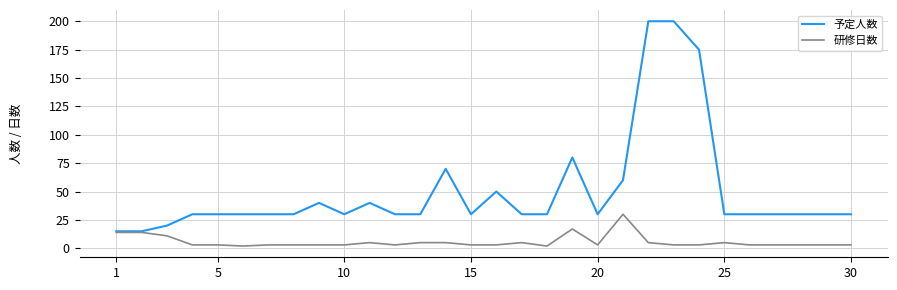

List the series in order of their peak value, lowest first.

研修日数, 予定人数